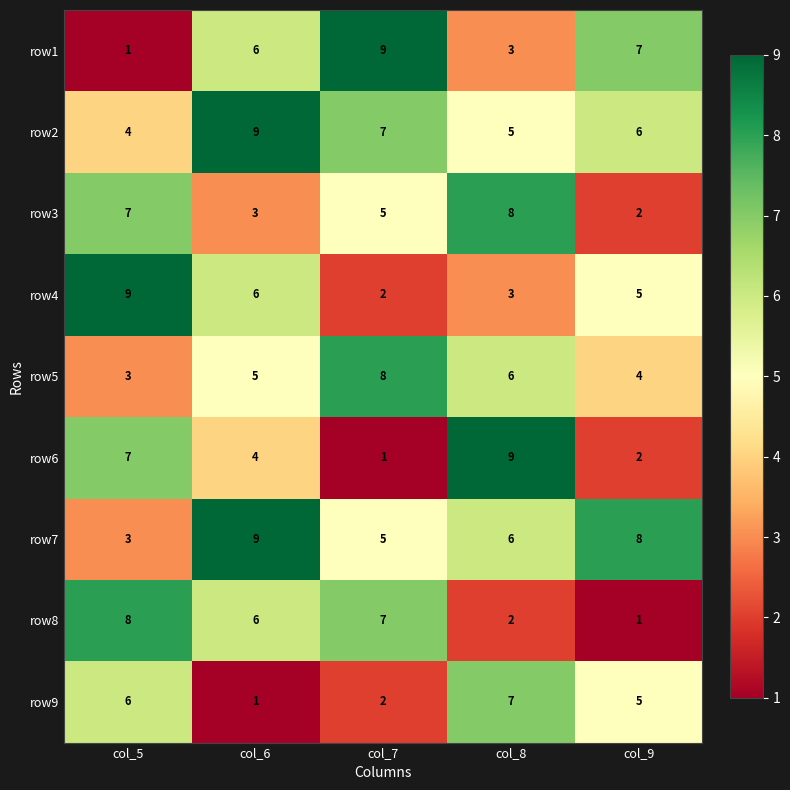

What is the difference between the highest and lowest values at col_7?

8